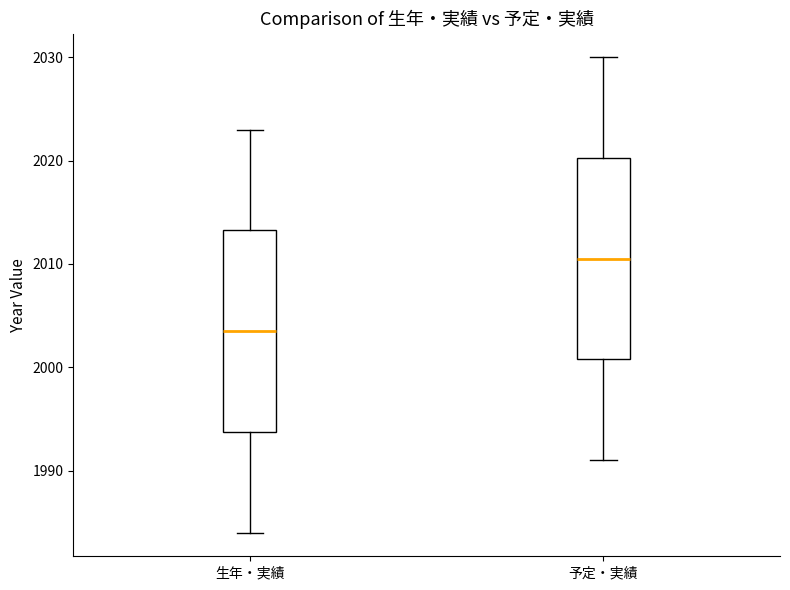

Reading left to right, read every box against the y-axis: the position of its median line, the range the box covers, and the ends of its whiskers. The values are not printed on the chart, so give them approximately, as read against the axis.

生年・実績: median 2004, box 1994 to 2013, whiskers 1984 to 2023
予定・実績: median 2011, box 2001 to 2020, whiskers 1991 to 2030